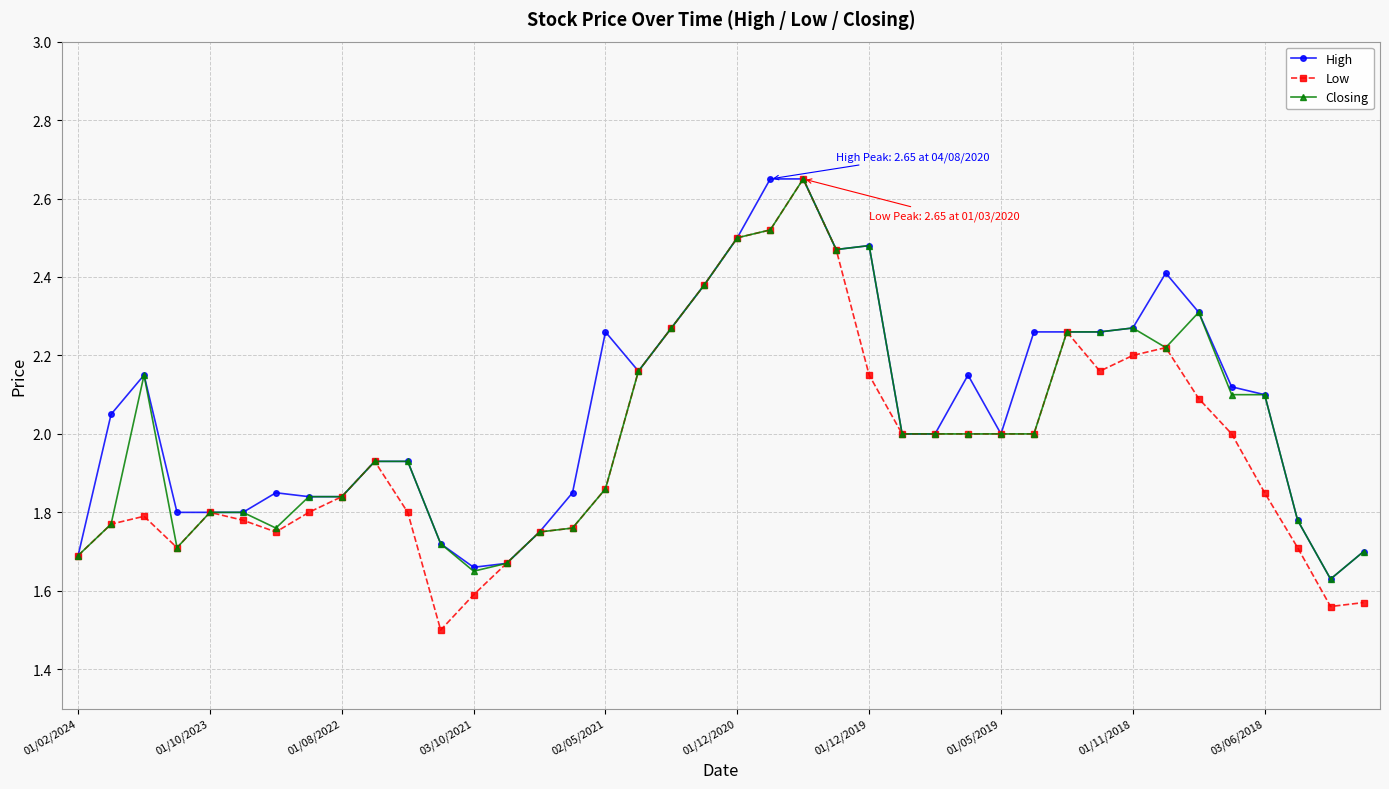

True or false: High has more than 0 interior local peaks.

True